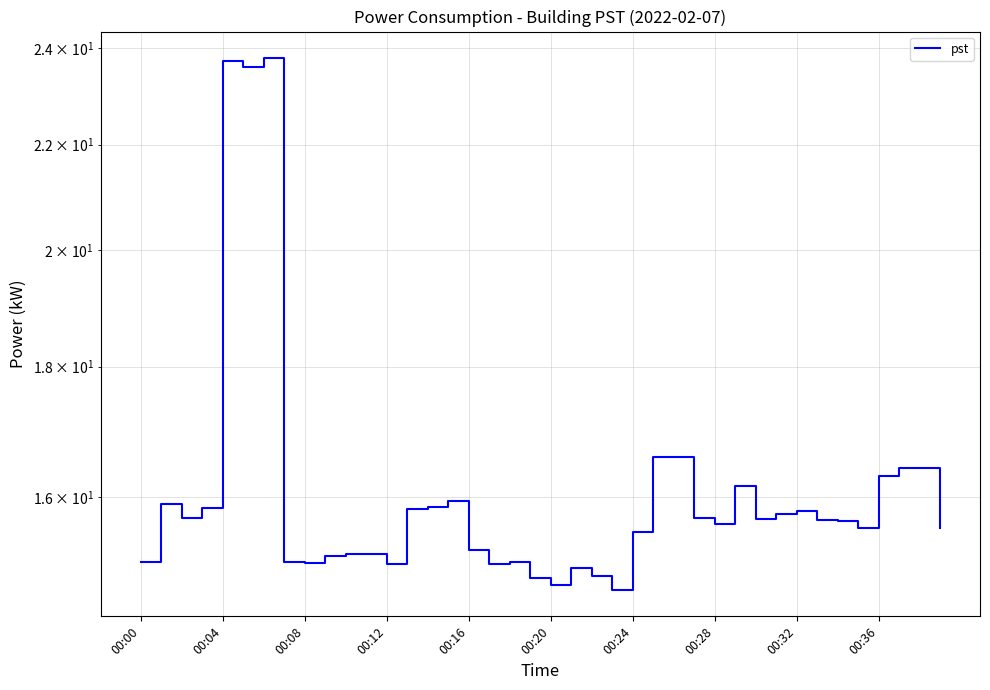

How many values are below 15?

4